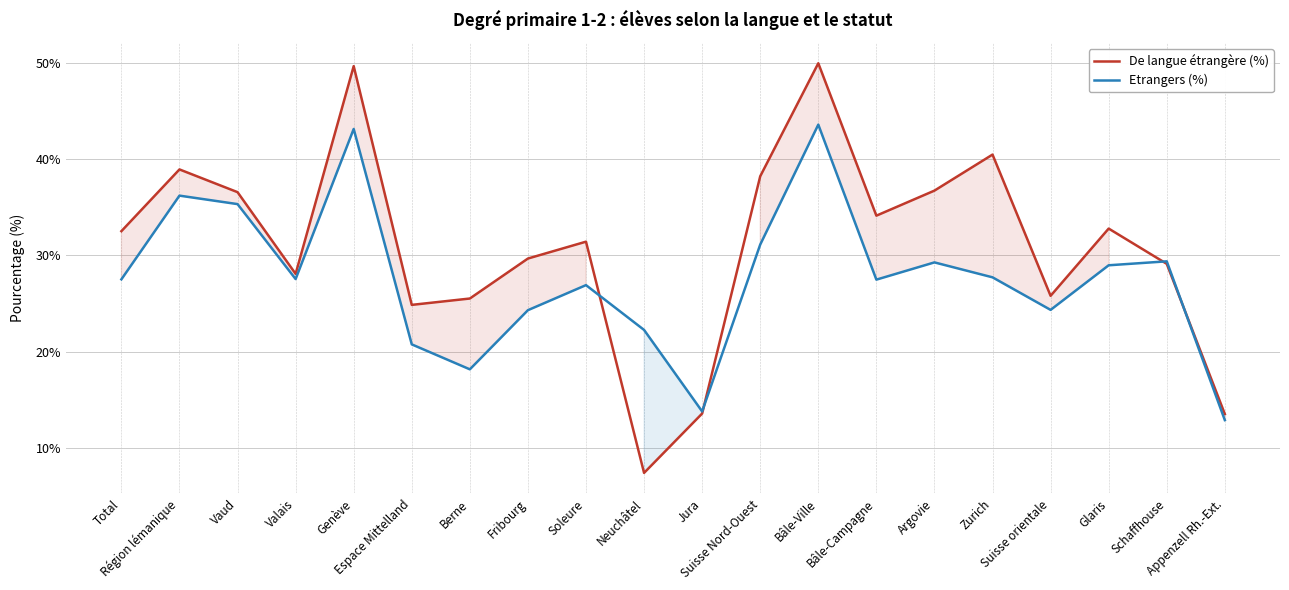

Between Total and Espace Mittelland, which series saw the biggest shift?

De langue étrangère (%)